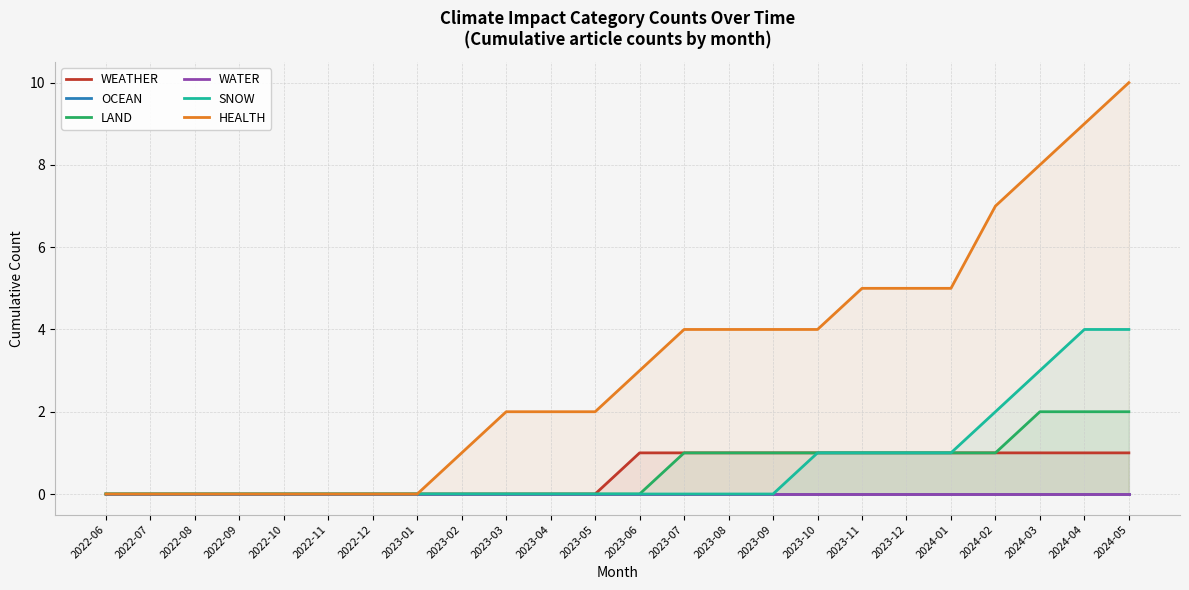

How many data points in HEALTH are less than 3?

12